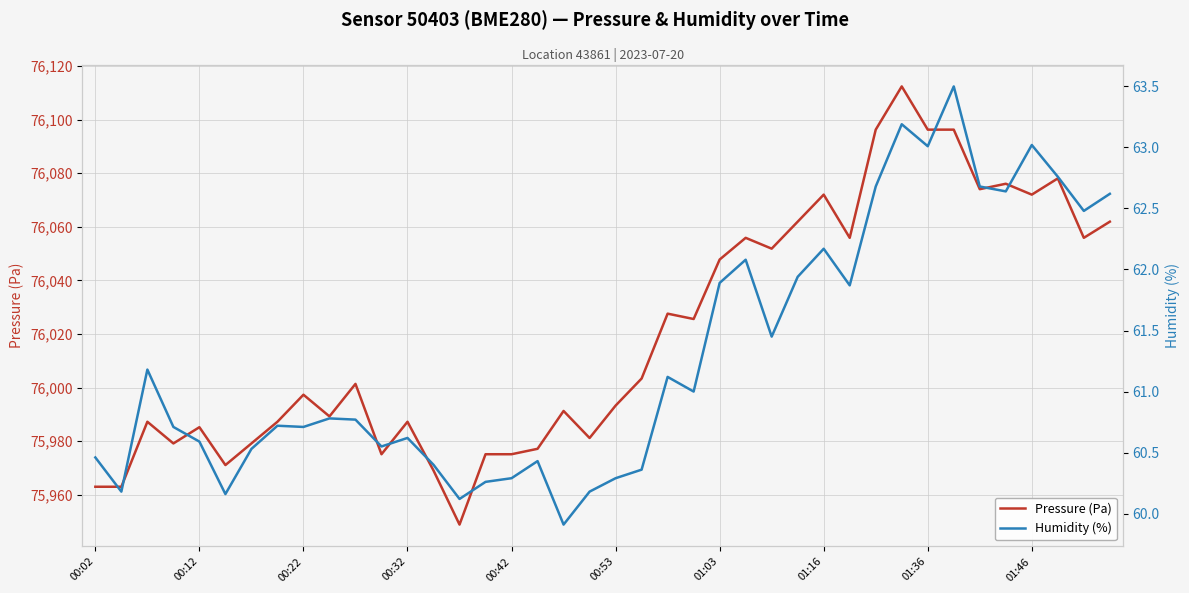

Is it true that Pressure (Pa) equals 102350.1 at 00:22?

False